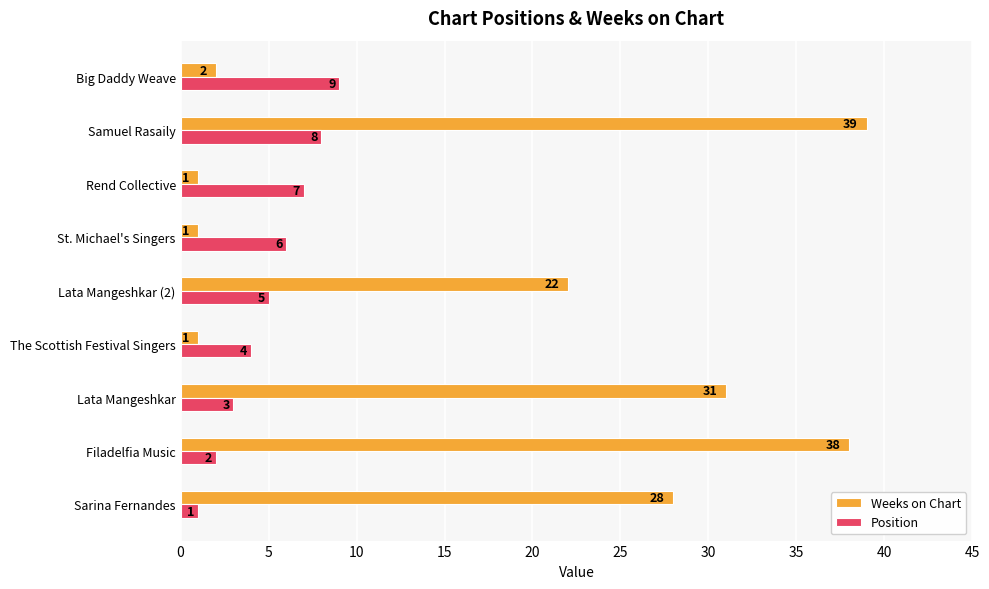

Which series has the widest spread of values?

Weeks on Chart